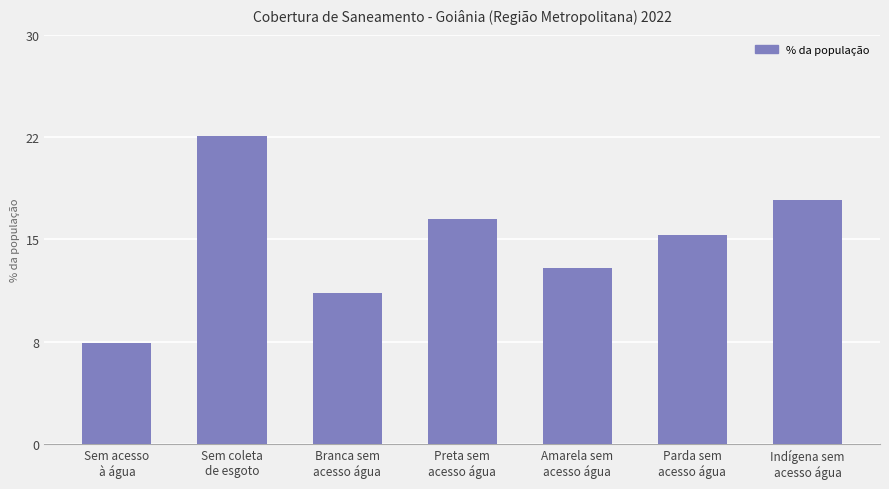

Does the chart contain any negative values?

No